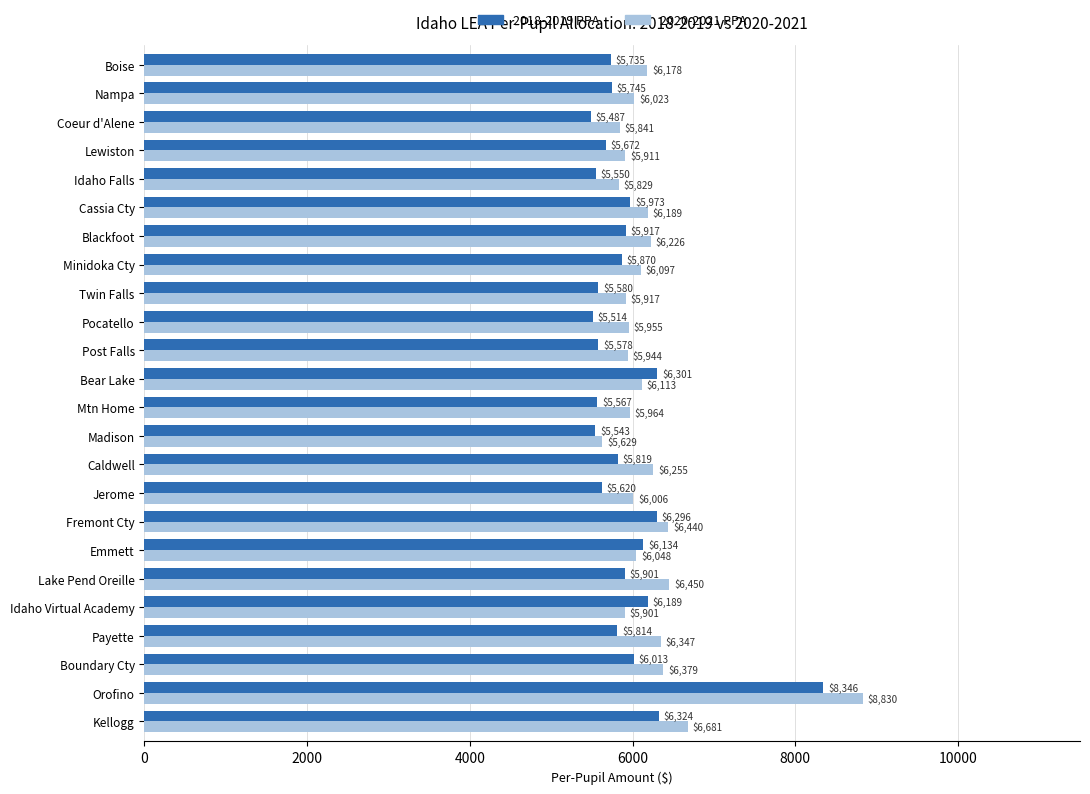

True or false: 2020-2021 PPA has a value of 8926.3 at Coeur d'Alene.

False